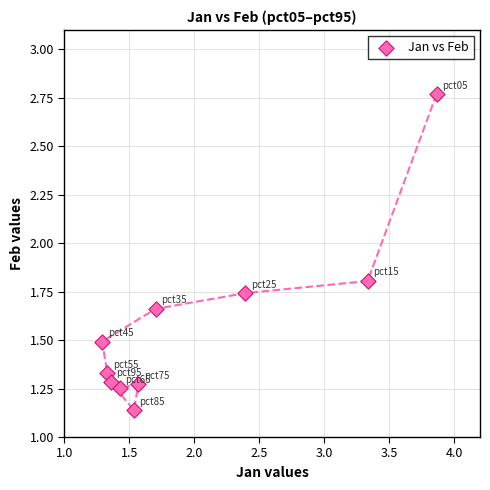

What is the average X value?

2.0